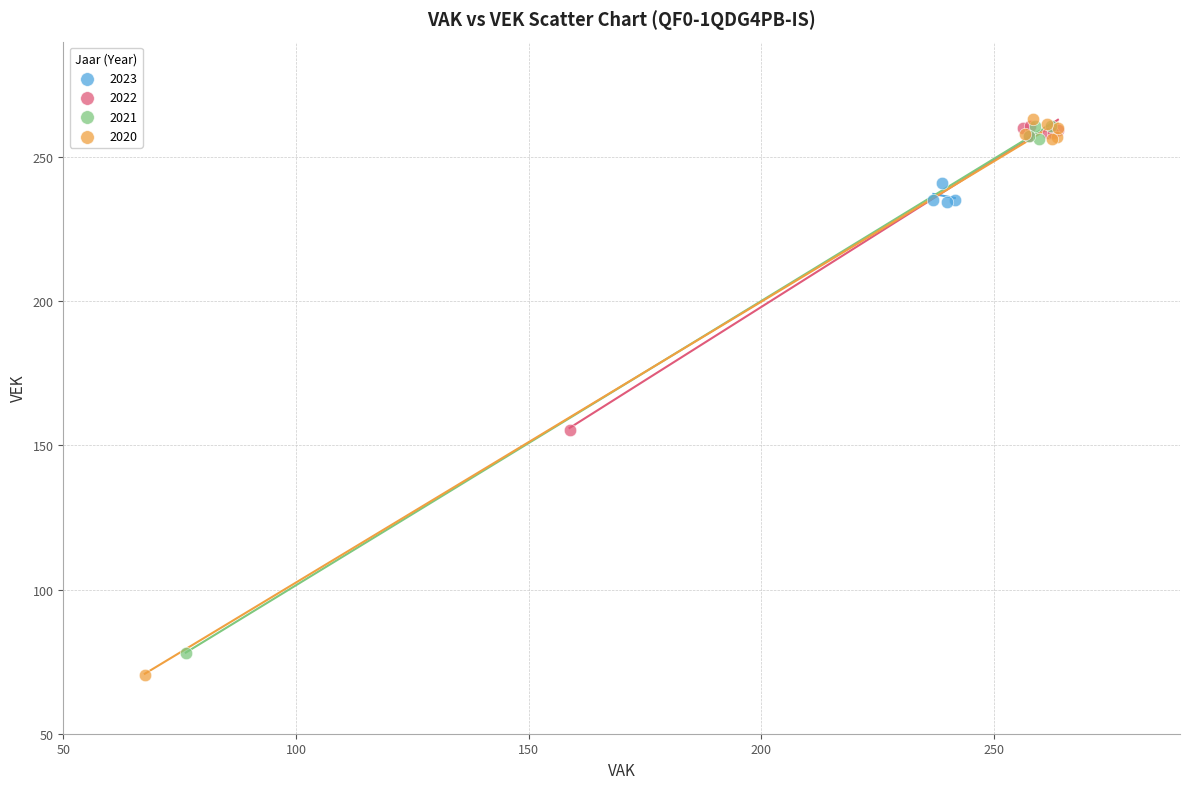

Which series has the largest Y range (max minus min)?

2020